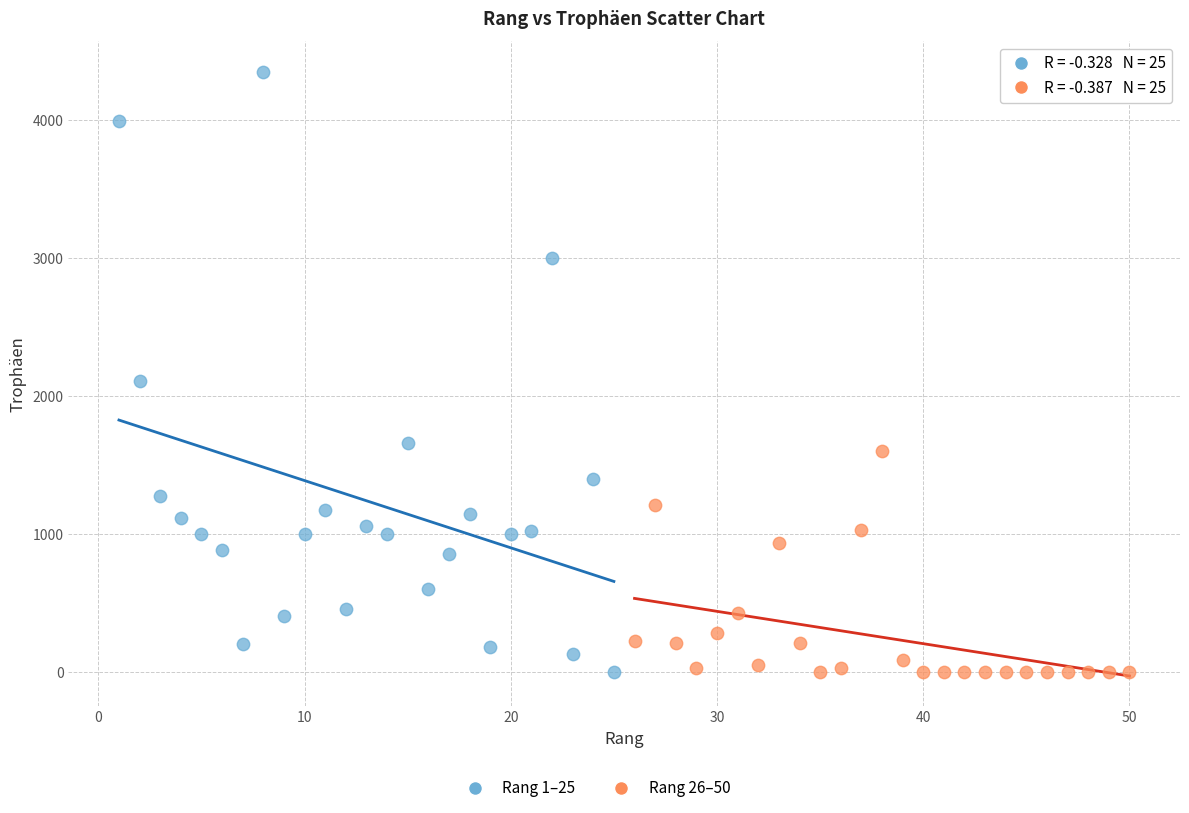

Which series reaches the maximum Y coordinate?

Rang 1–25